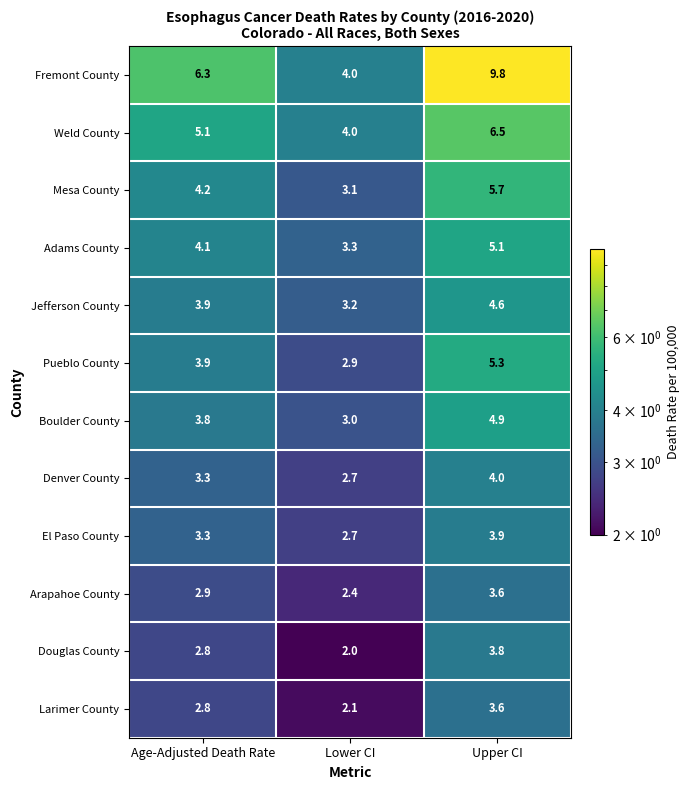

What is the difference between the Douglas County values at Upper CI and Lower CI?

1.8